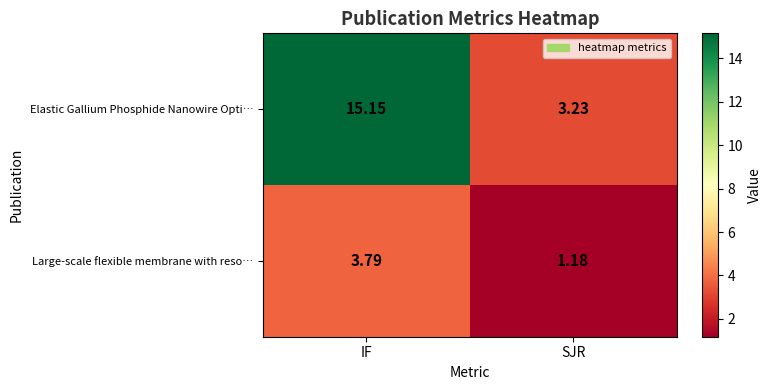

Rank the series by their average value, from highest to lowest.

Elastic Gallium Phosphide Nanowire Opti…, Large-scale flexible membrane with reso…